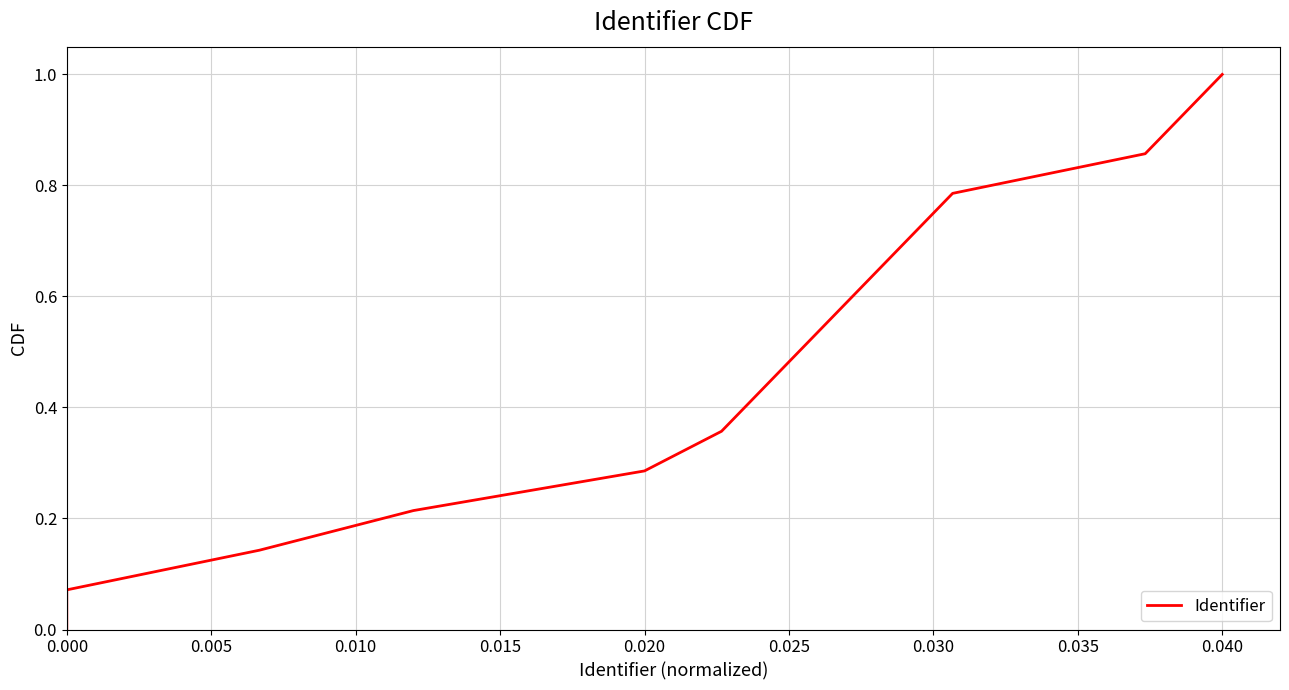

Reading left to right, what are all the values shown in this chart?

0.0	0.1	0.1	0.2	0.3	0.4	0.4	0.5	0.6	0.6	0.7	0.8	0.9	0.9	1.0